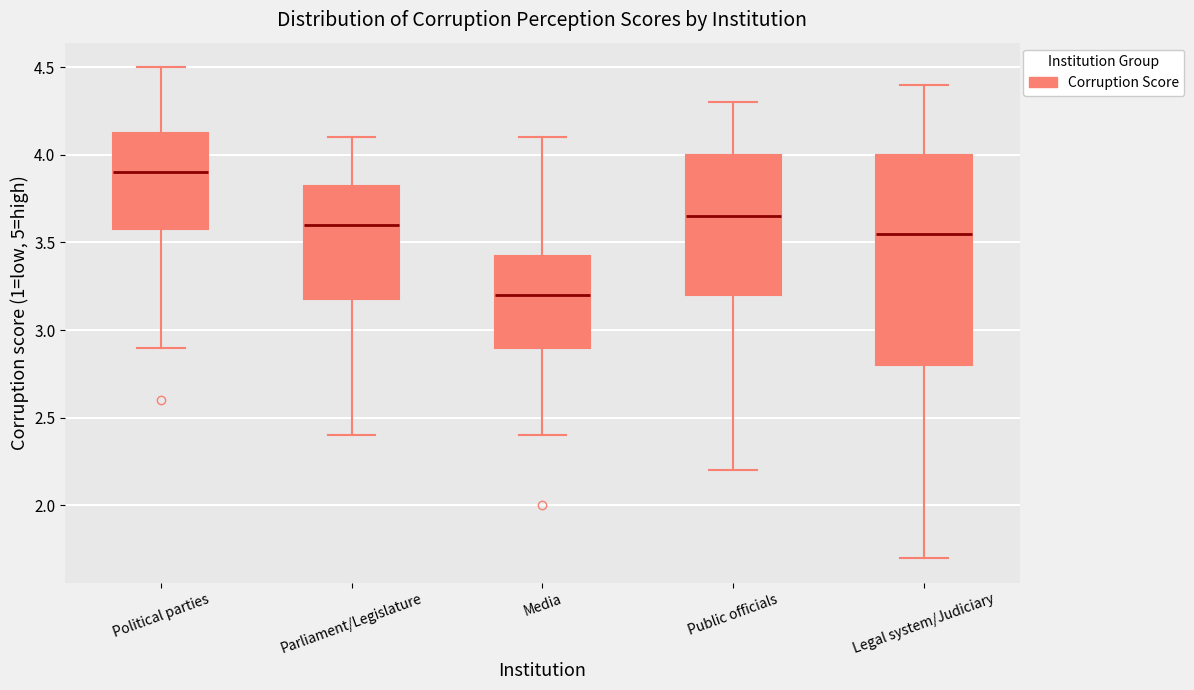

Reading left to right, read every box against the y-axis: the position of its median line, the range the box covers, and the ends of its whiskers. The values are not printed on the chart, so give them approximately, as read against the axis.

Political parties: median 3.90, box 3.60 to 4.15, whiskers 2.90 to 4.50
Parliament/Legislature: median 3.60, box 3.20 to 3.85, whiskers 2.40 to 4.10
Media: median 3.20, box 2.90 to 3.45, whiskers 2.40 to 4.10
Public officials: median 3.65, box 3.20 to 4.00, whiskers 2.20 to 4.30
Legal system/Judiciary: median 3.55, box 2.80 to 4.00, whiskers 1.70 to 4.40